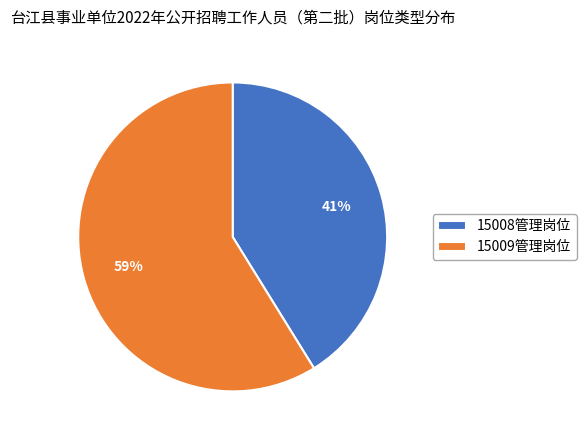

To the nearest percent, what portion does 15009管理岗位 represent?

59%